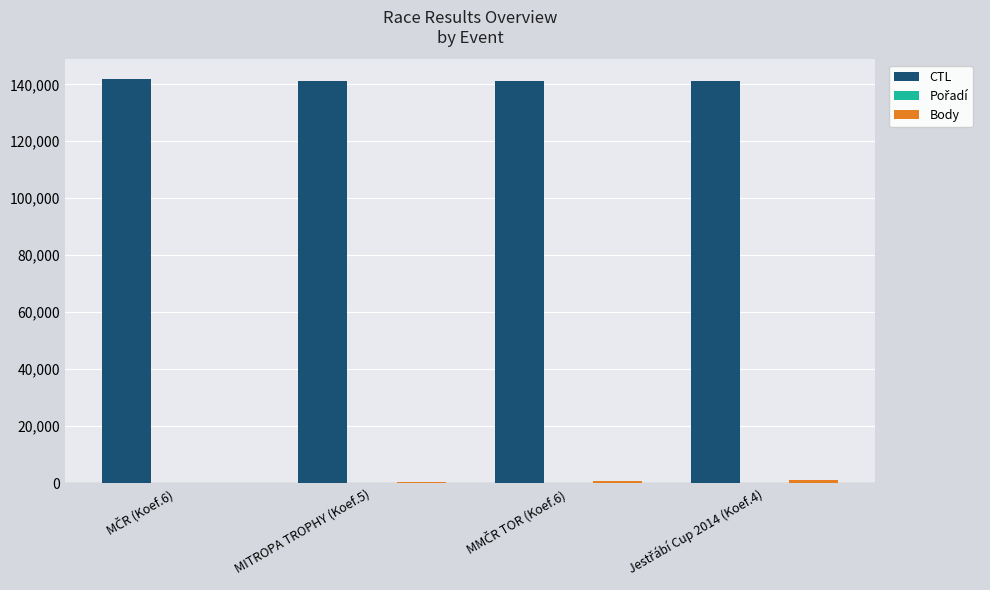

Which series has the largest total across all categories?

CTL